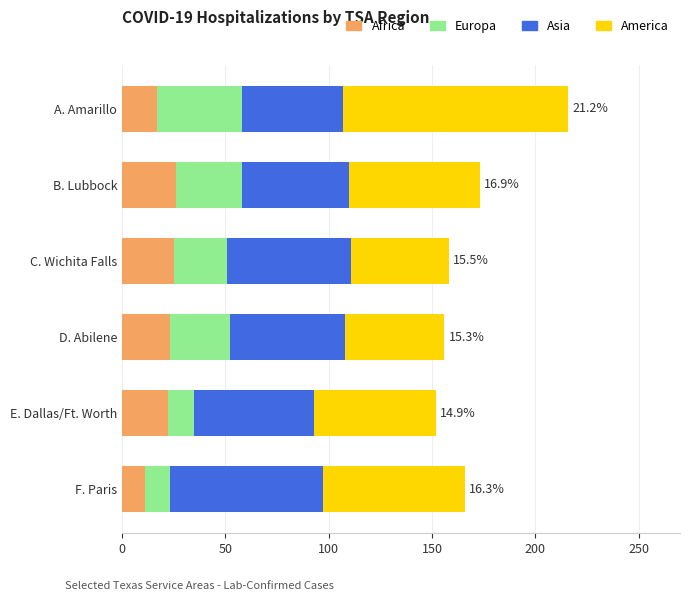

At which category is the sum across all series the highest?

A. Amarillo